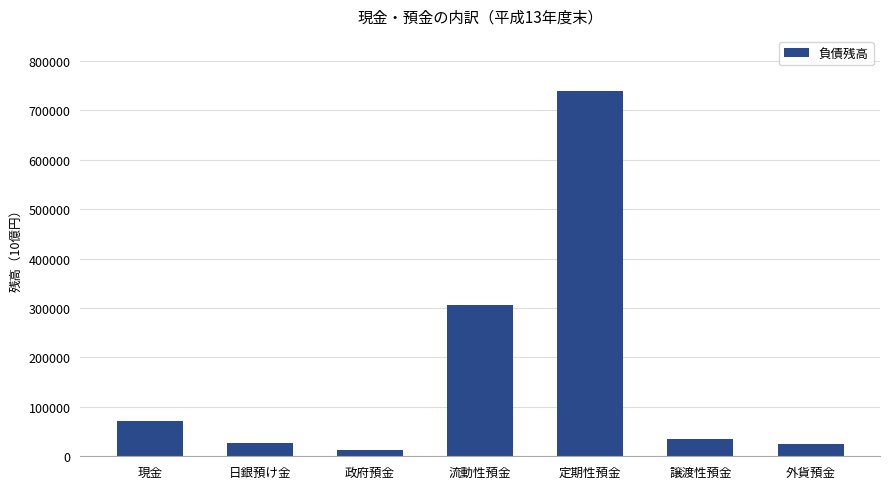

Which category has the lowest value across all series?

政府預金